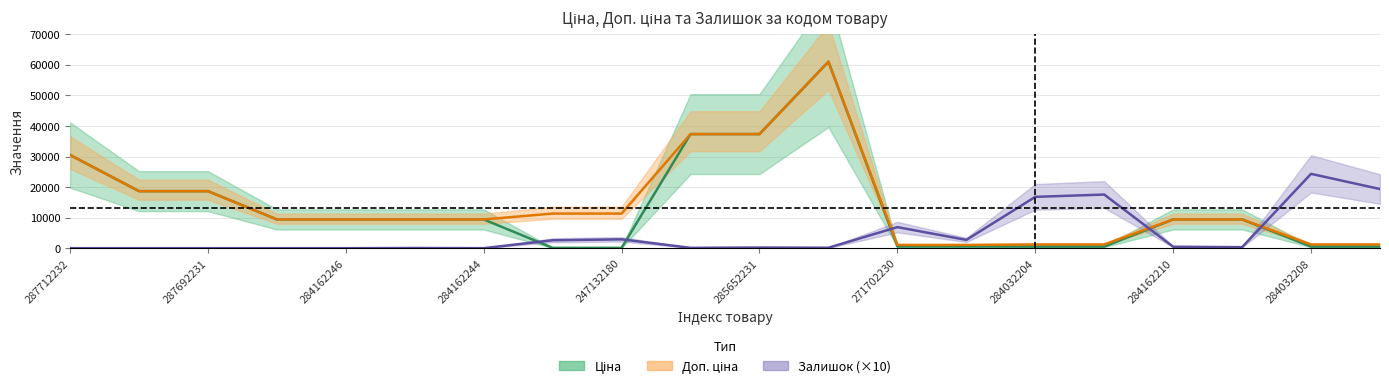

At which label does Ціна reach its peak?

11